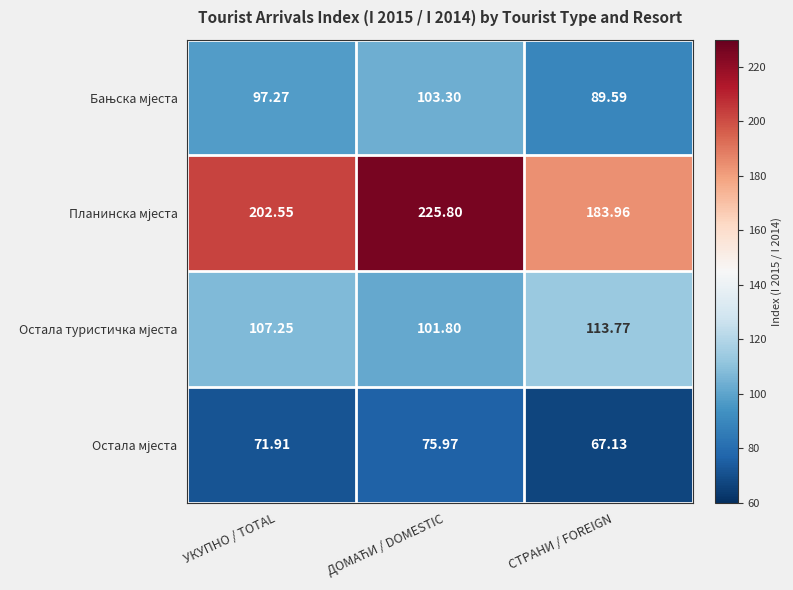

Which label corresponds to the smallest value in the chart?

СТРАНИ / FOREIGN